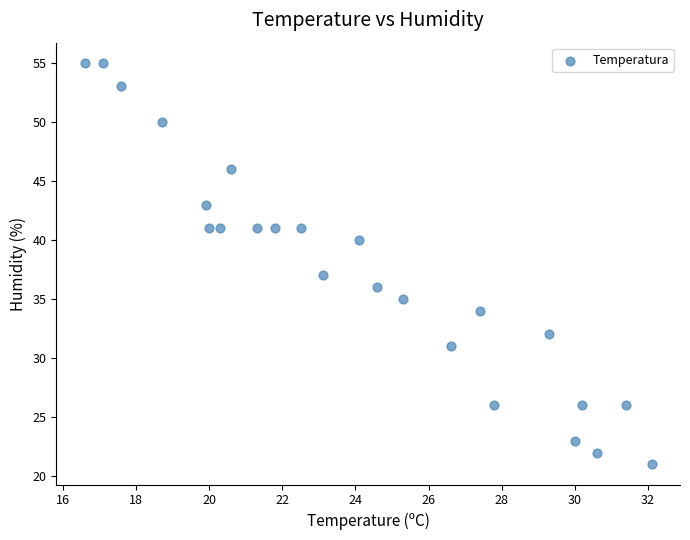

What Y value in the scatter plot is closest to 38?

37